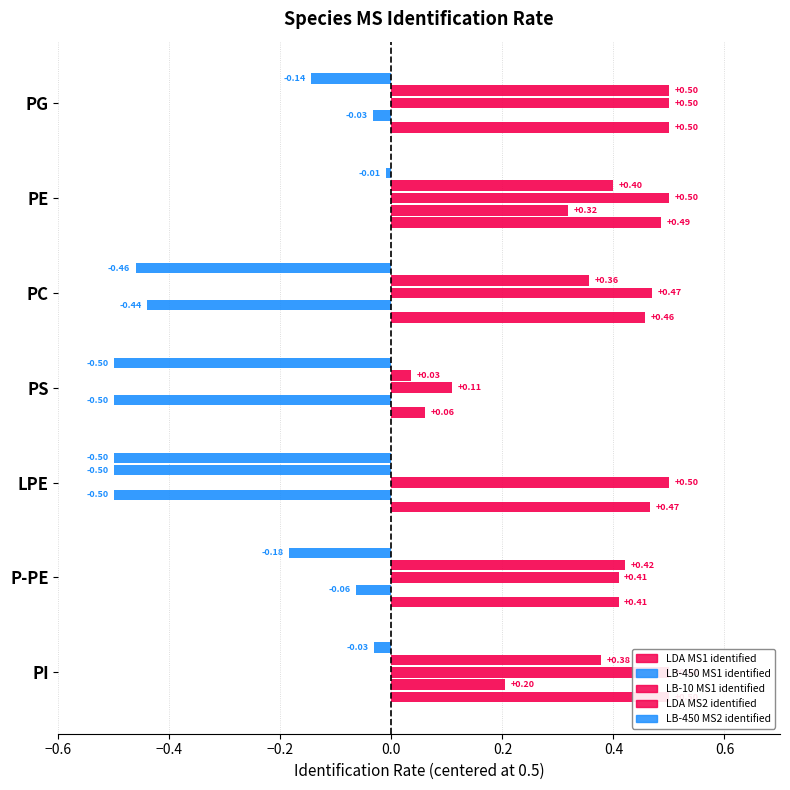

What position from the right is PE?

2